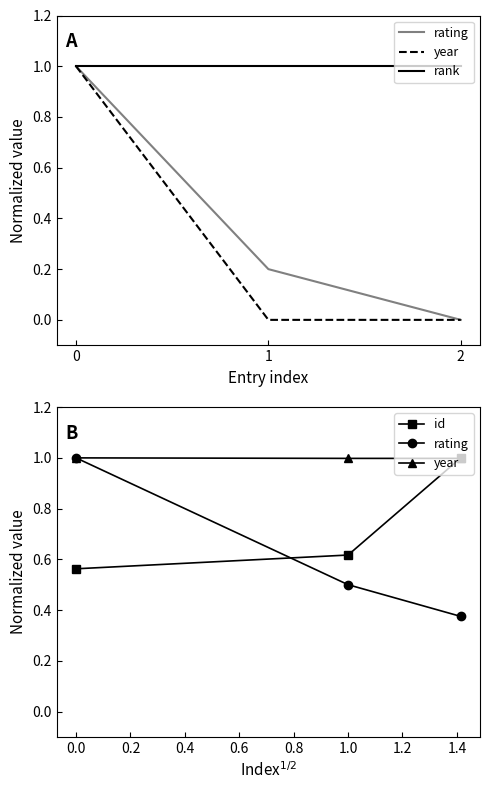

What is the value of the year point at the 1st from the left?

1.0